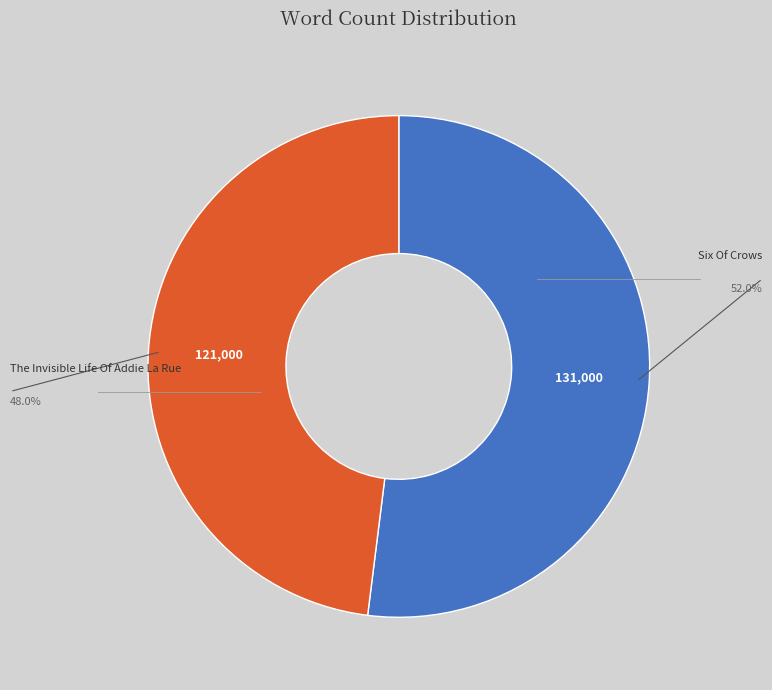

Is there any slice that represents more than half of the pie?

Yes